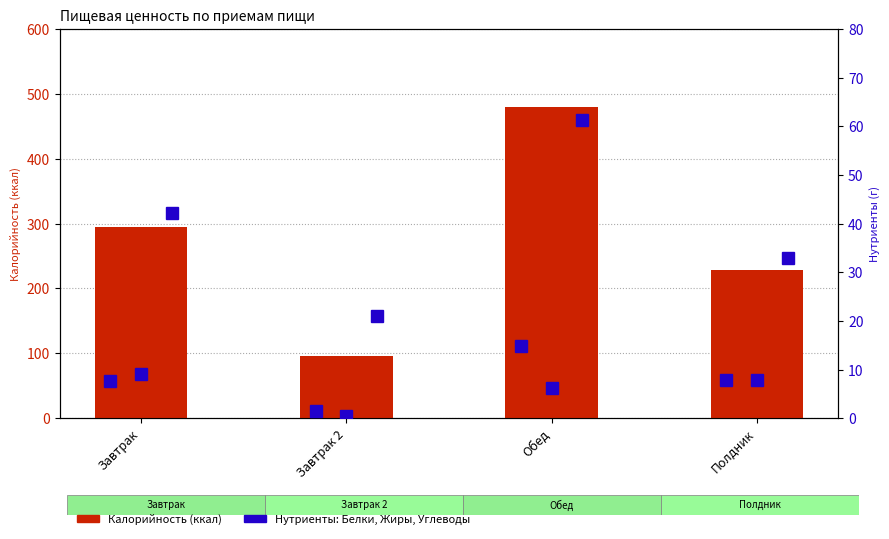

What is the value of the Жиры bar at the 4th from the left?

7.9